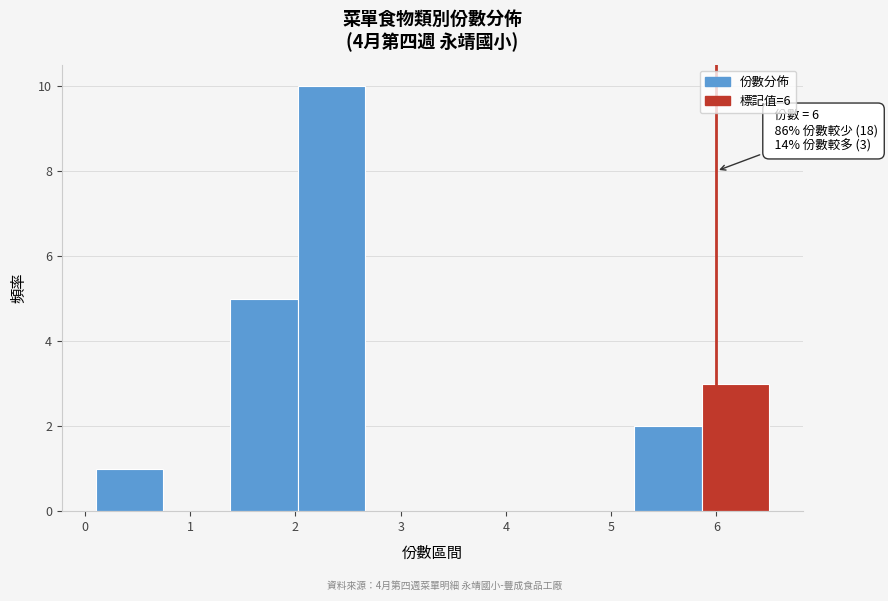

Over which range of the x-axis is the bar tallest?

2.02 to 2.66